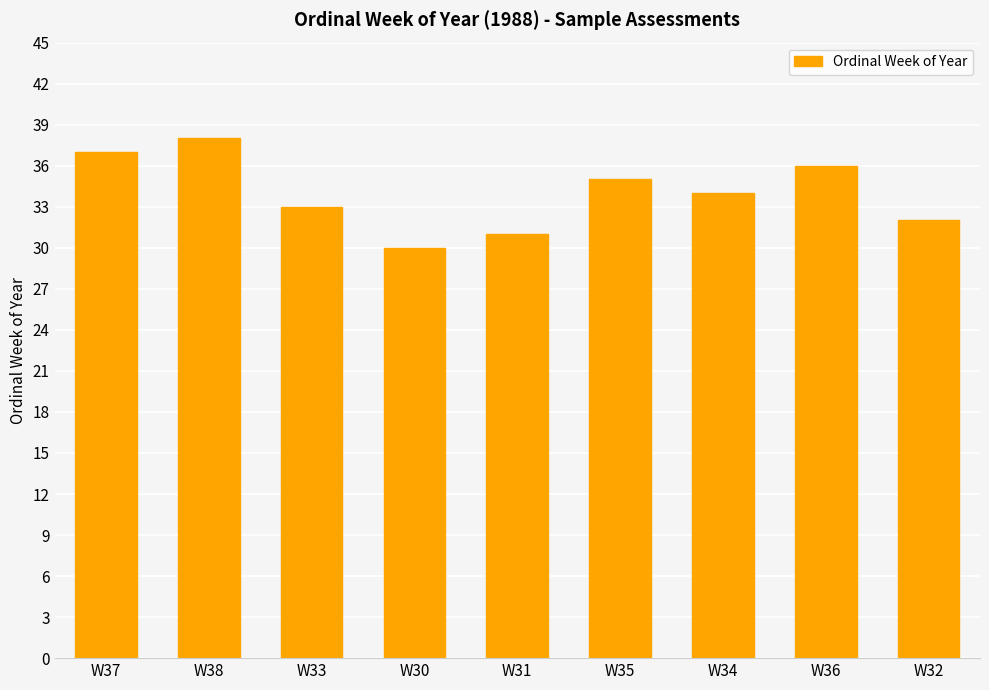

Does the chart contain stacked bars?

No